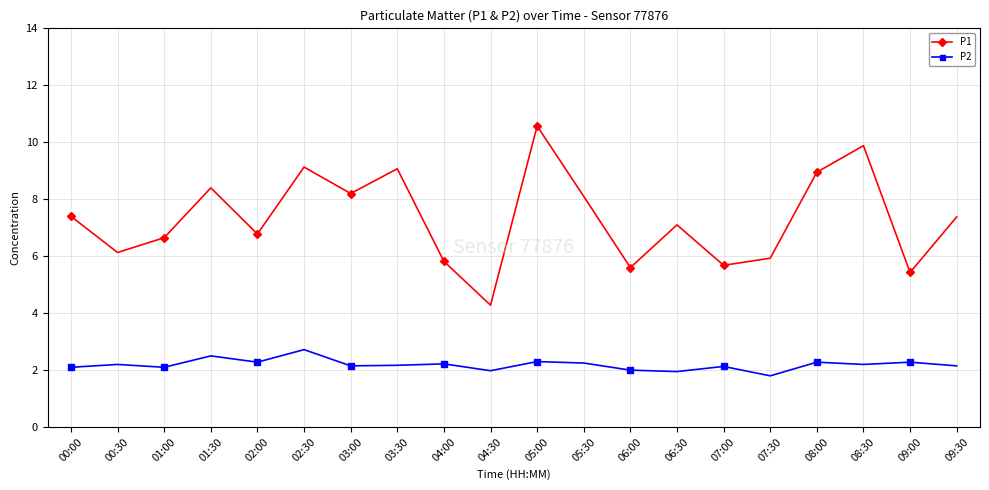

Rank the series at 07:30 from highest to lowest value.

P1, P2